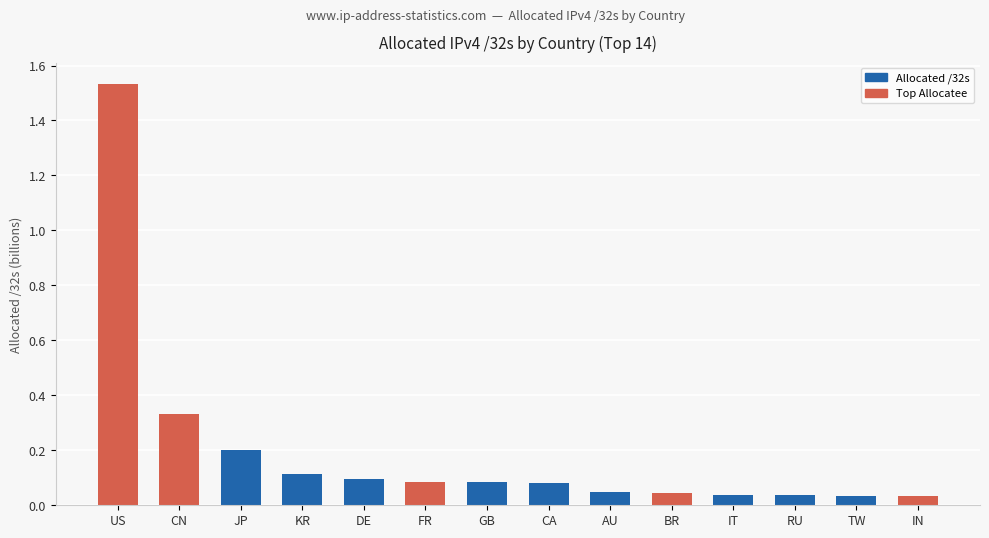

Which has a higher value, DE or RU?

DE